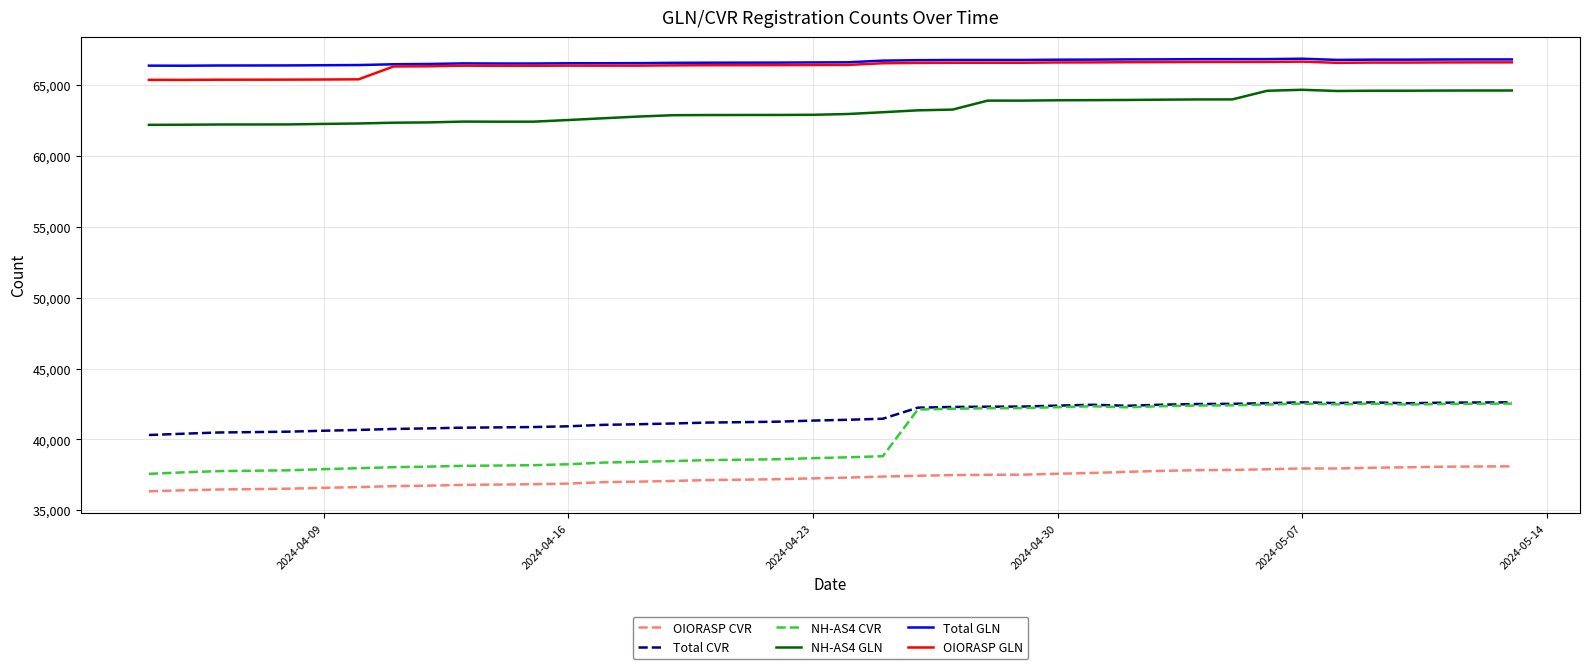

What is the smallest value displayed?

36335